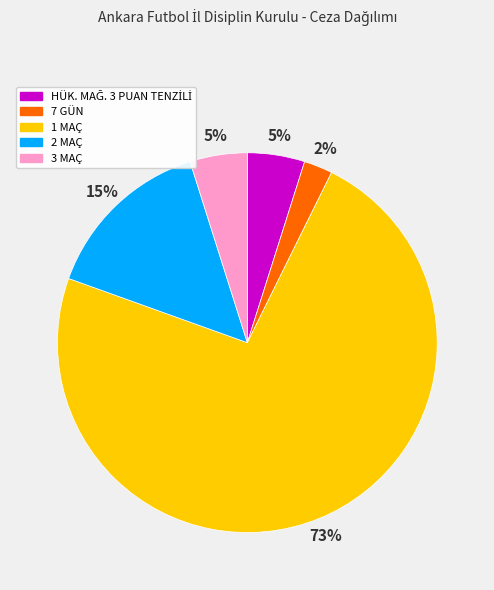

What is the majority slice?

1 MAÇ